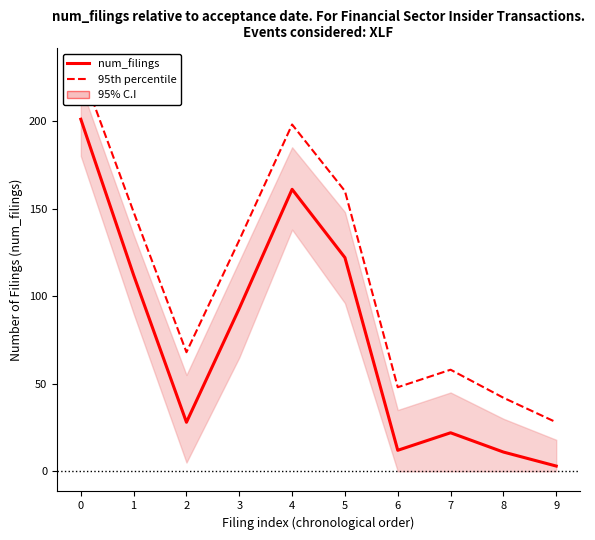

How many values in the 95th percentile series are below 132?

5